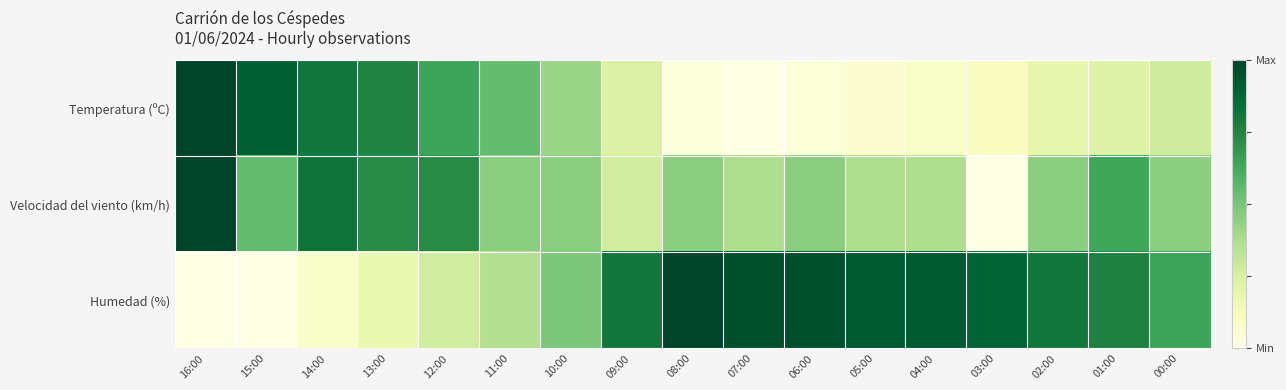

Rank the series by their average value, from highest to lowest.

Humedad (%), Velocidad del viento (km/h), Temperatura (ºC)